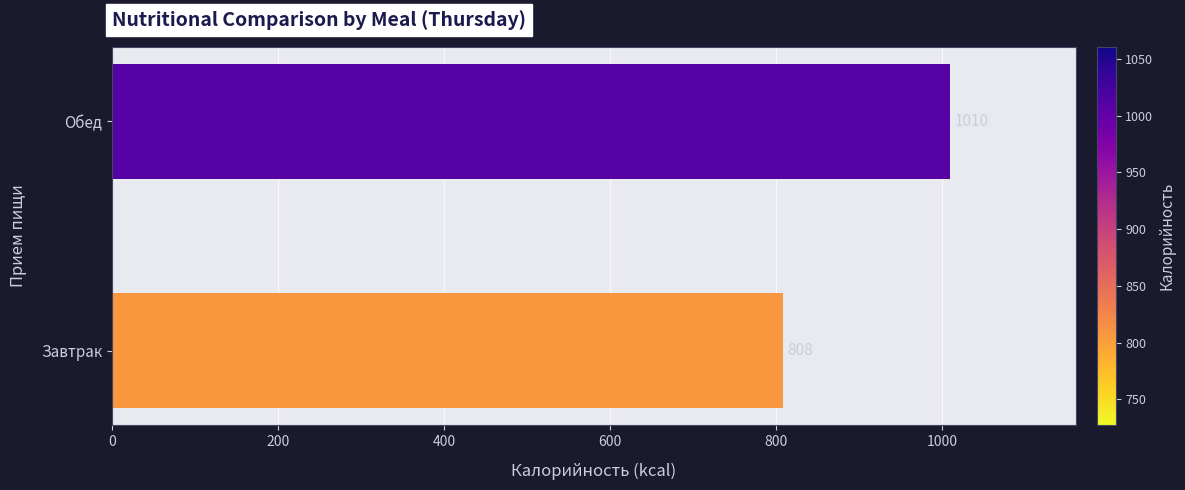

The chart shows a value of 808.0 at Завтрак. True or false?

True